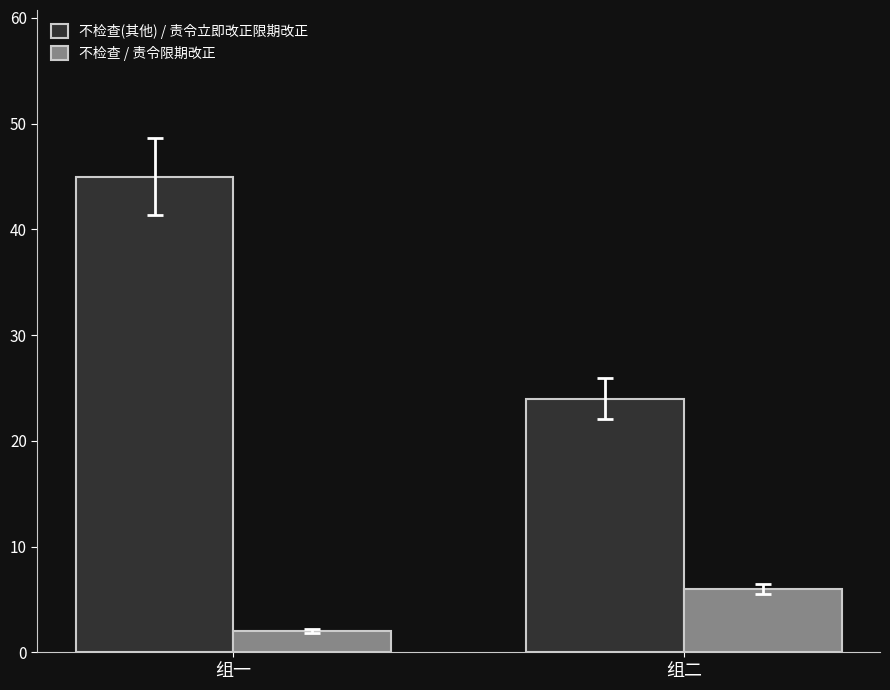

Which series has the widest spread of values?

不检查(其他) / 责令立即改正限期改正